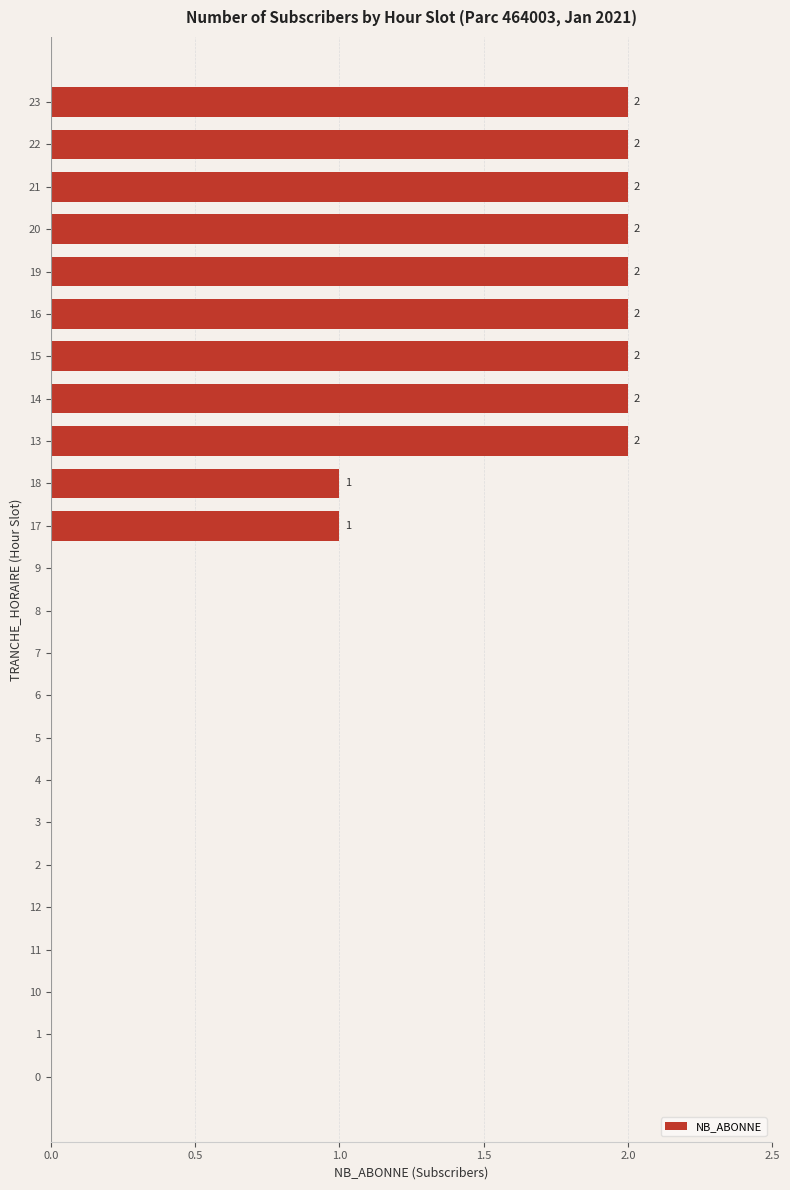

What is the ratio of the value at 21 to the value at 15?

1.0